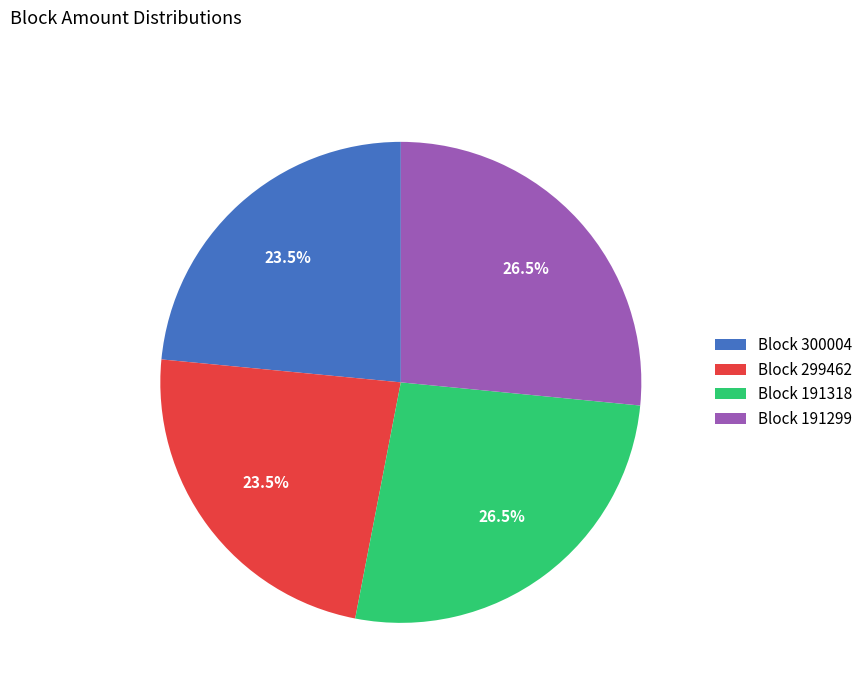

To the nearest percent, what is the average slice percentage?

25%